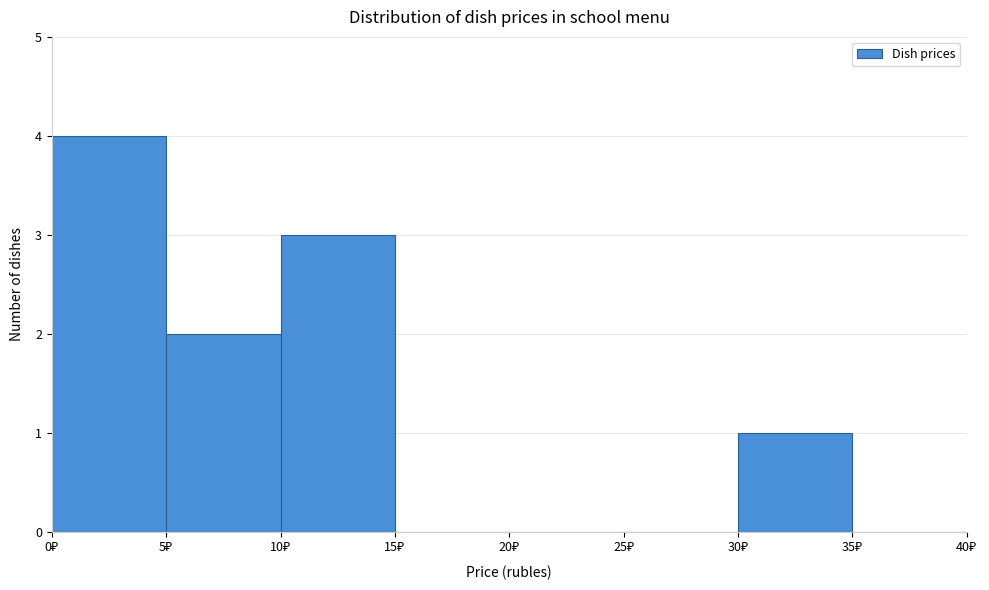

Over which range of the x-axis is the bar tallest?

0 to 5